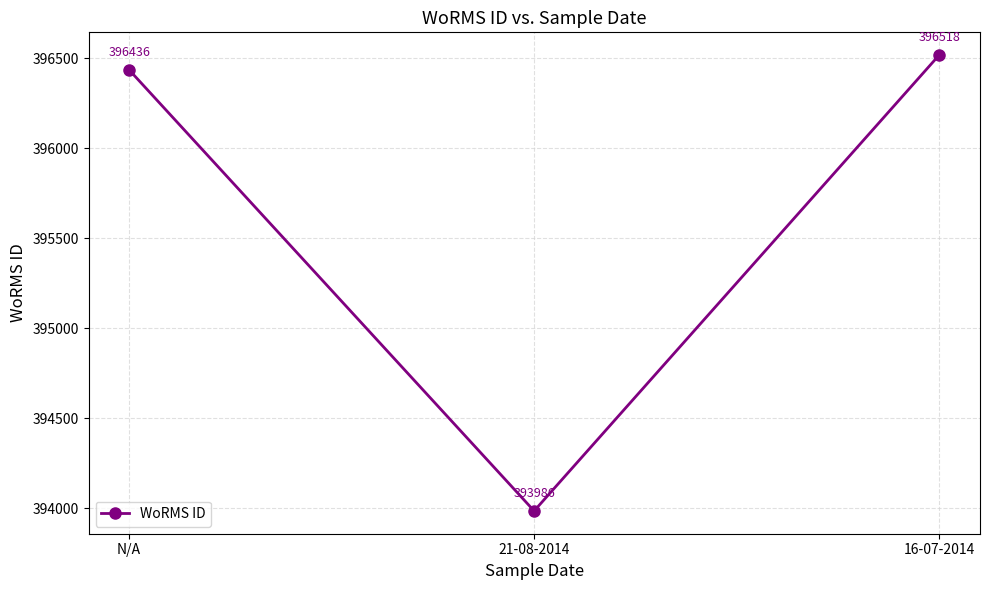

Is it true that the value at 21-08-2014 is 393986?

True